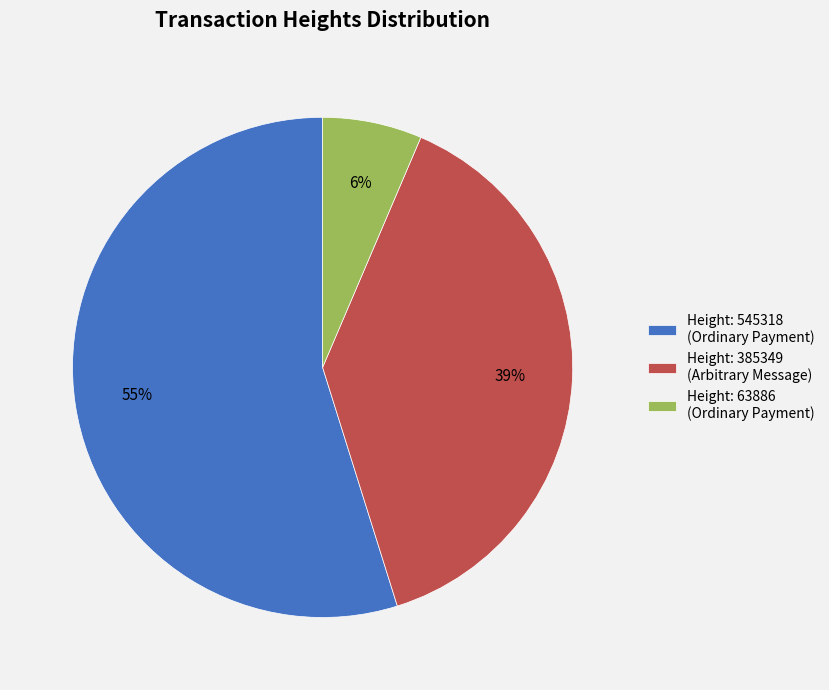

Is the sum of Height: 545318 (Ordinary Payment) and Height: 63886 (Ordinary Payment) greater than half?

Yes